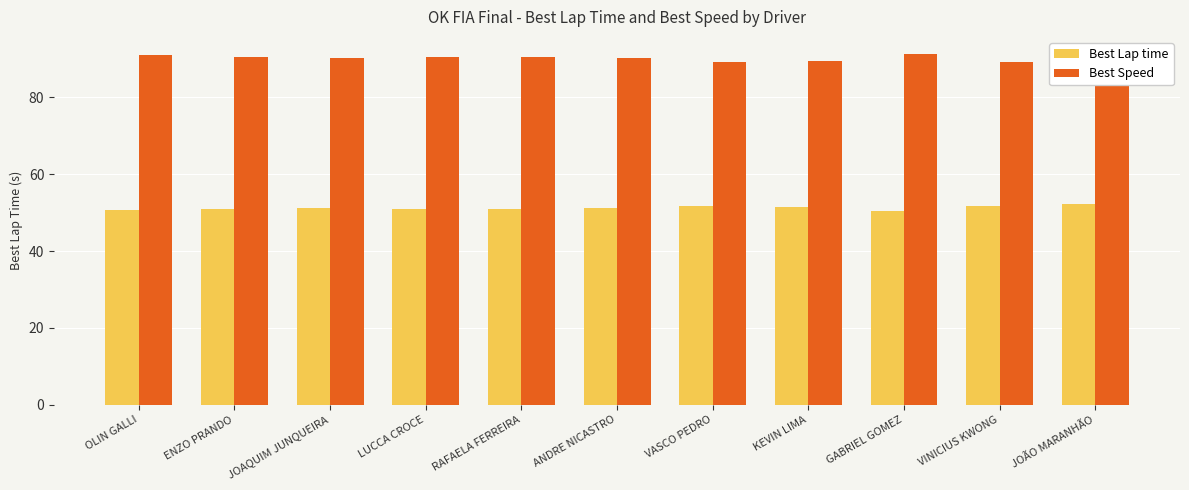

What is the label of the 6th bar from the left?

ANDRE NICASTRO